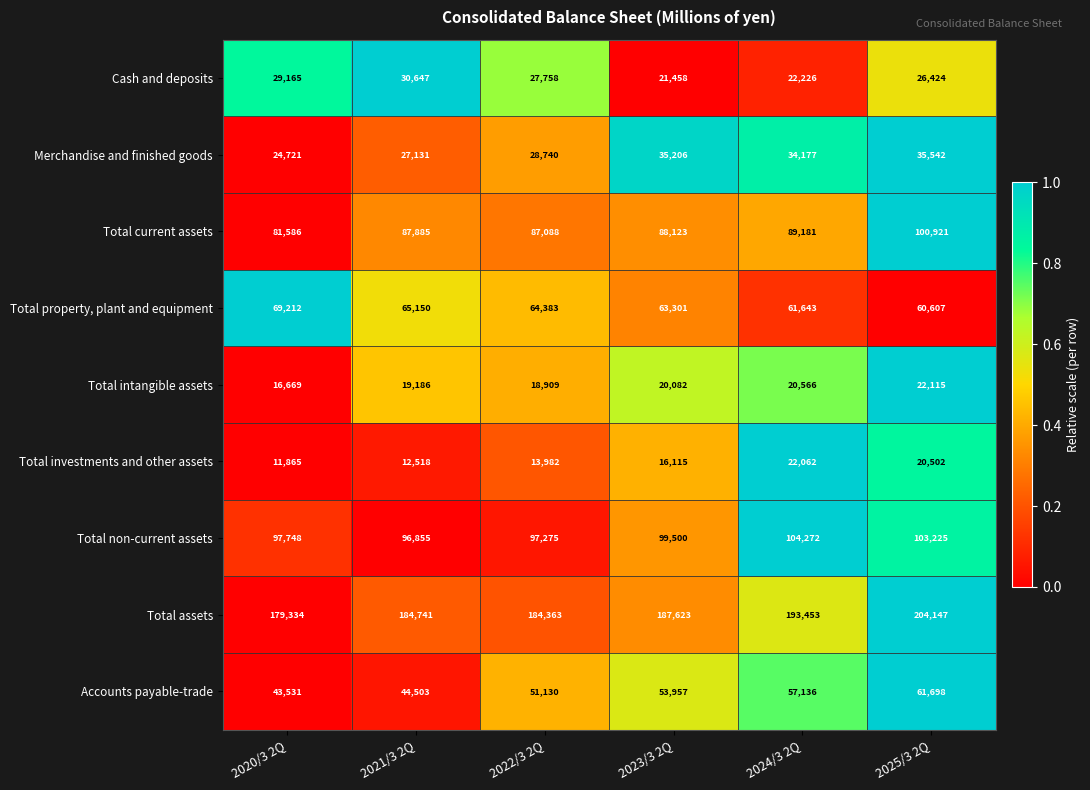

What is the difference between the maximum and minimum values in the Merchandise and finished goods series?

10821